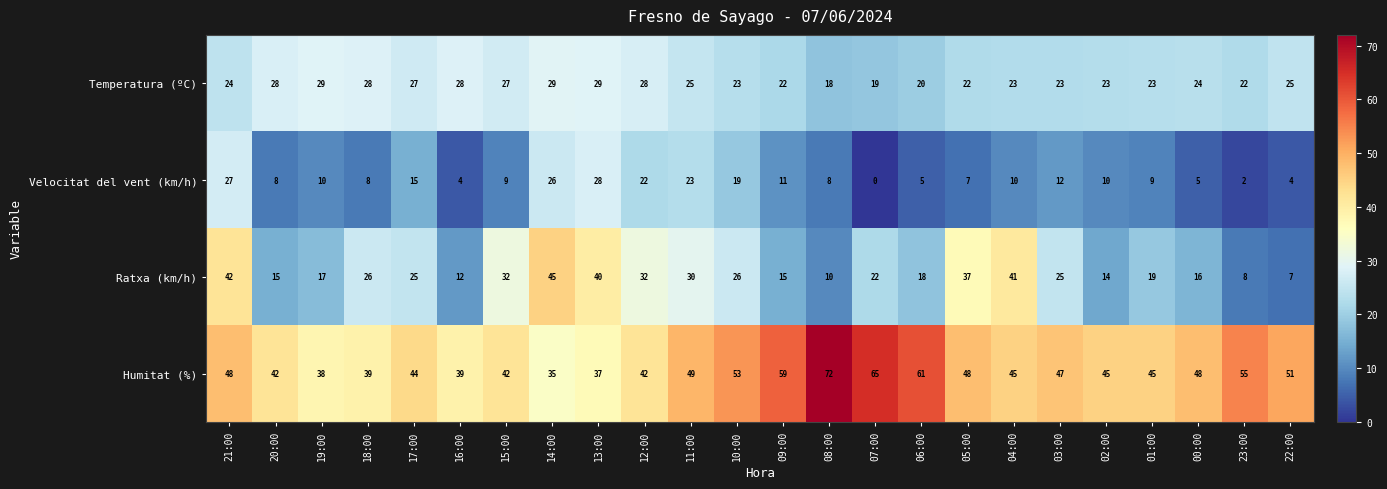

At which label does Humitat (%) first exceed 47?

21:00